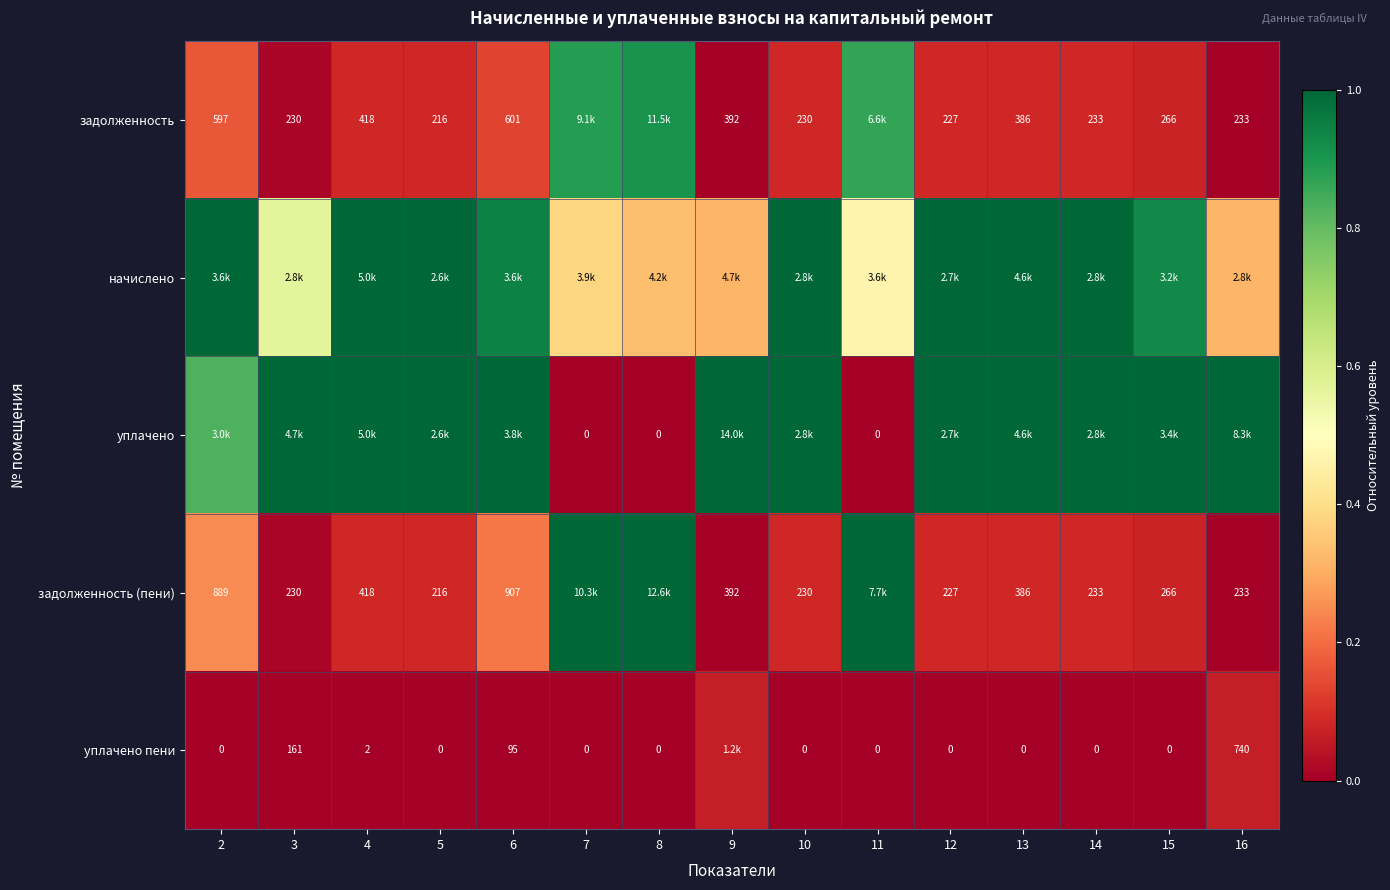

What is the spread (max minus min) of values at 6?

1.0